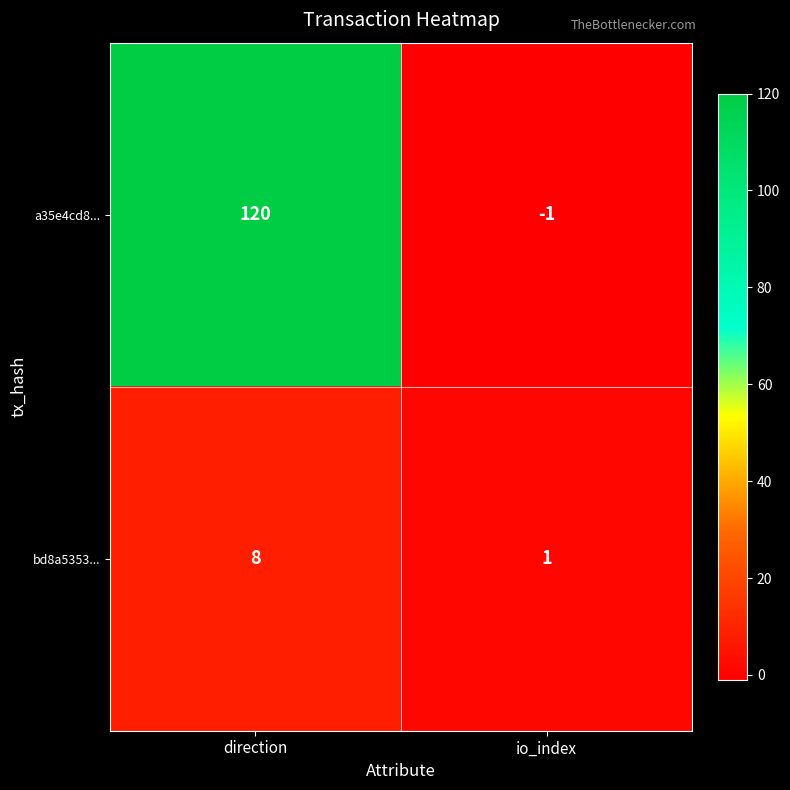

Which series has the widest spread of values?

a35e4cd8...